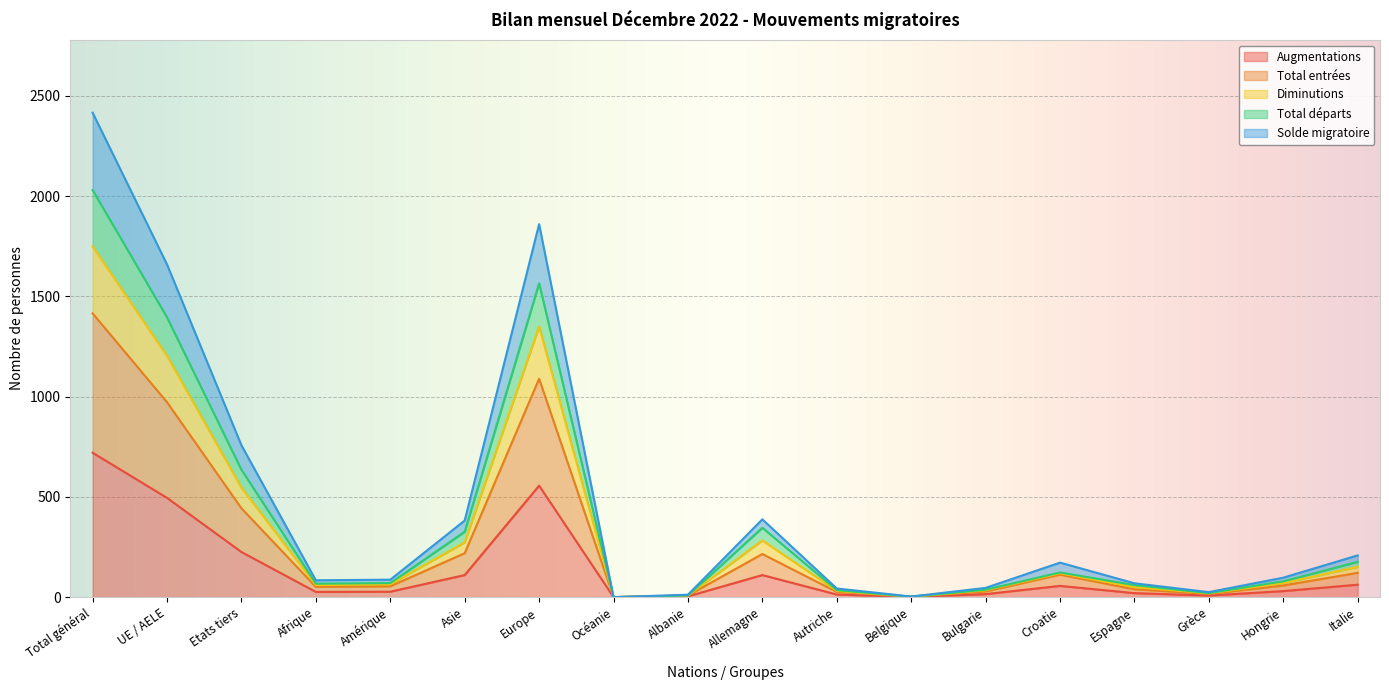

What is the maximum value for Augmentations?

720